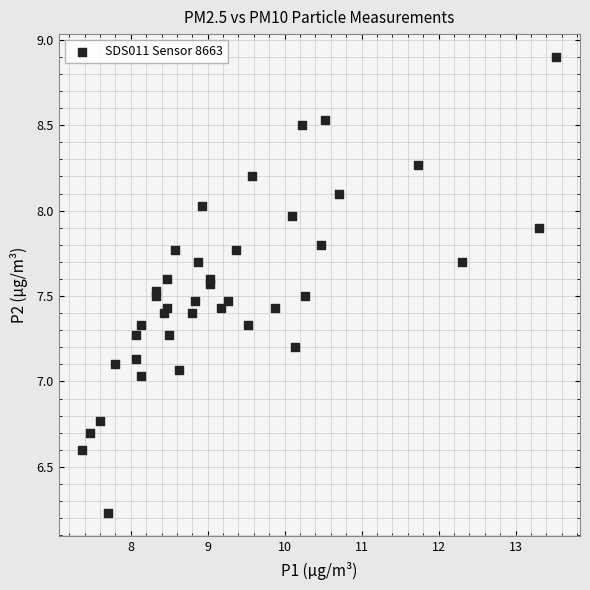

What is the range of Y values (max minus min)?

2.7